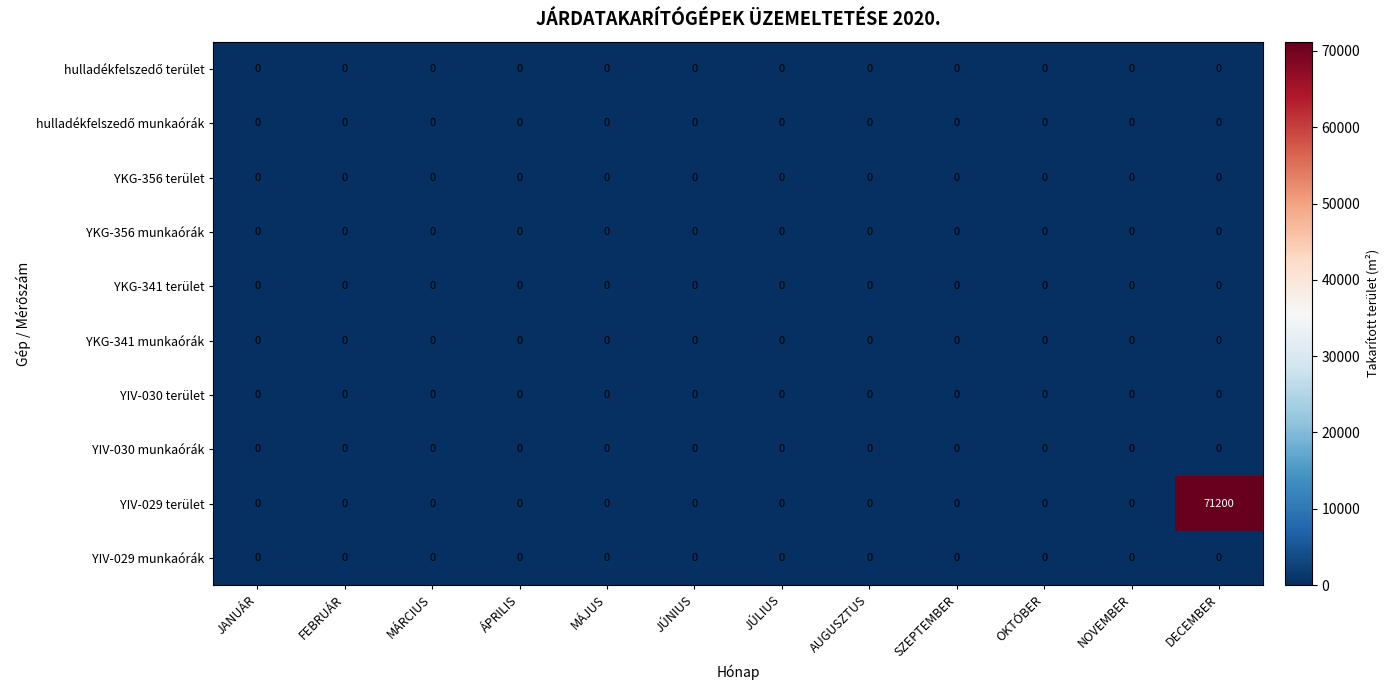

At how many categories does at least one series exceed 67557?

1